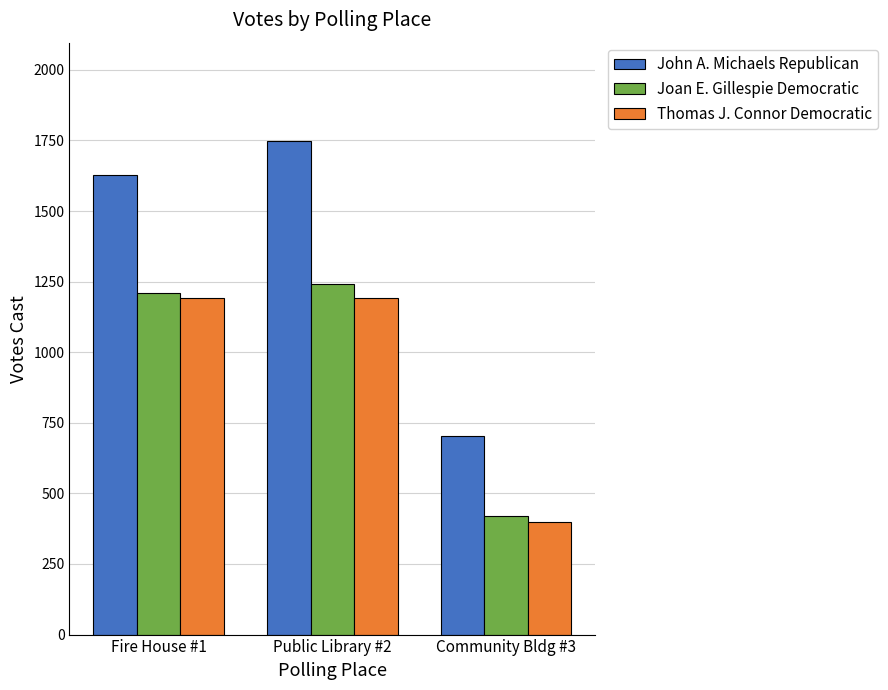

Which series has the widest spread of values?

John A. Michaels Republican